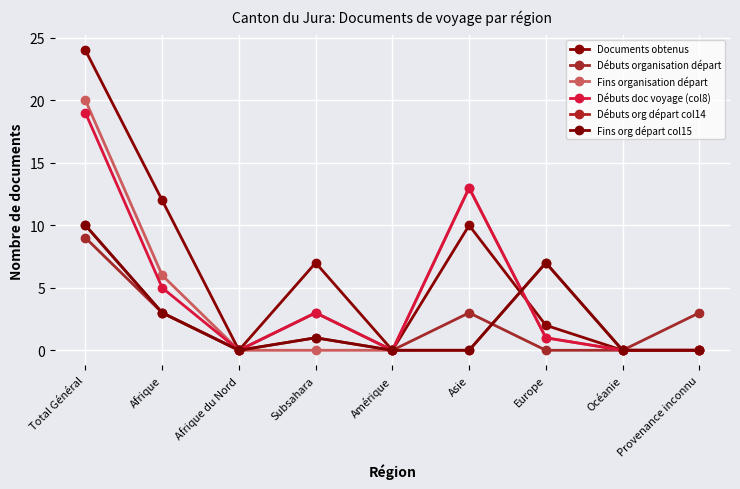

Is this an area chart (filled region under the line)?

No